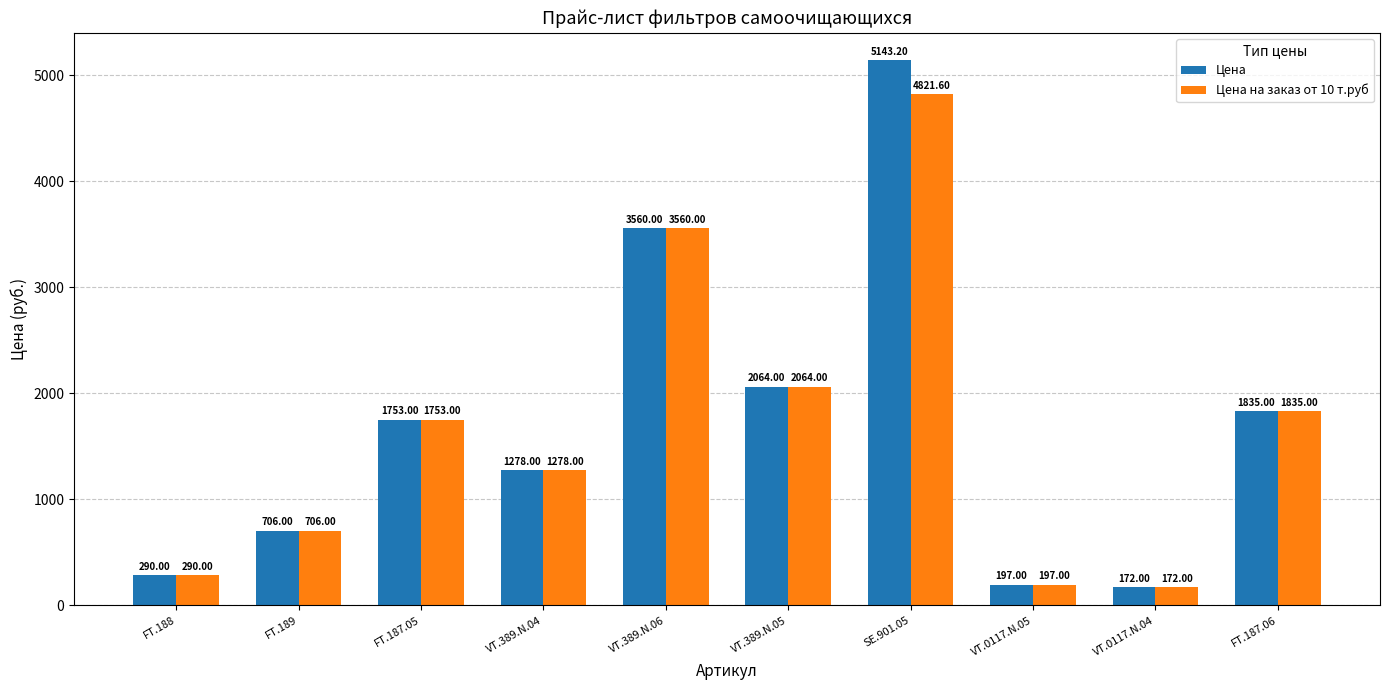

What is the average value of the Цена на заказ от 10 т.руб series?

1667.7